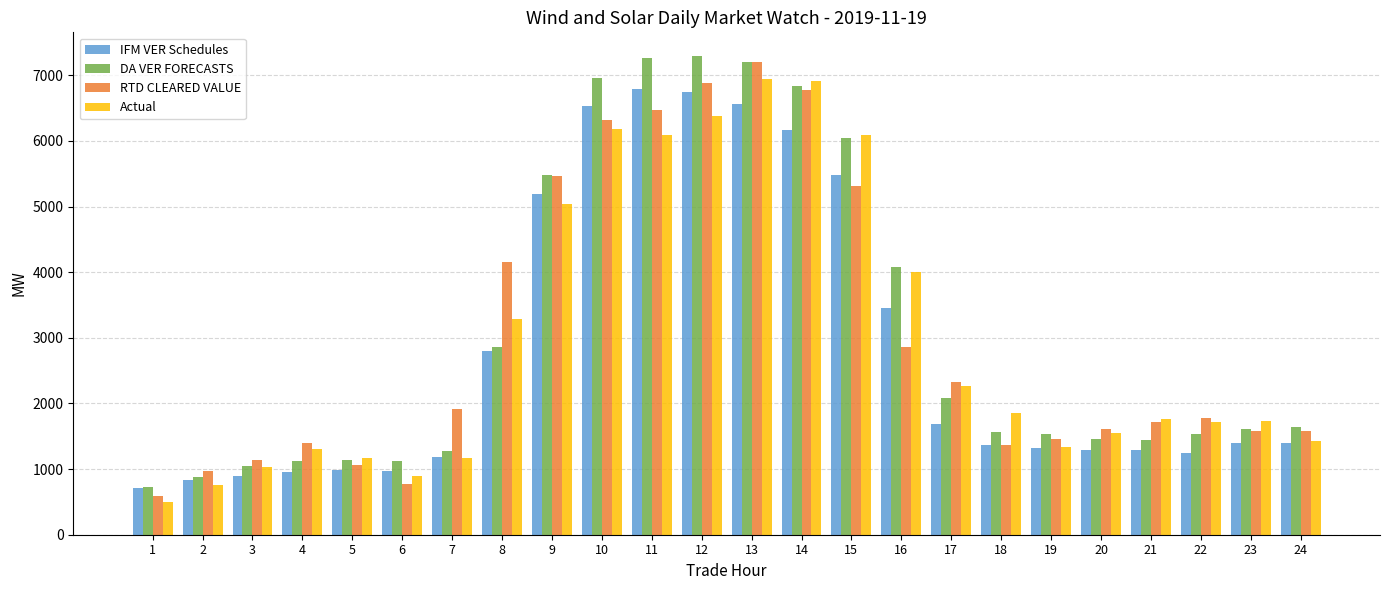

What is the difference between the maximum and second lowest values in the Actual series?

6192.3